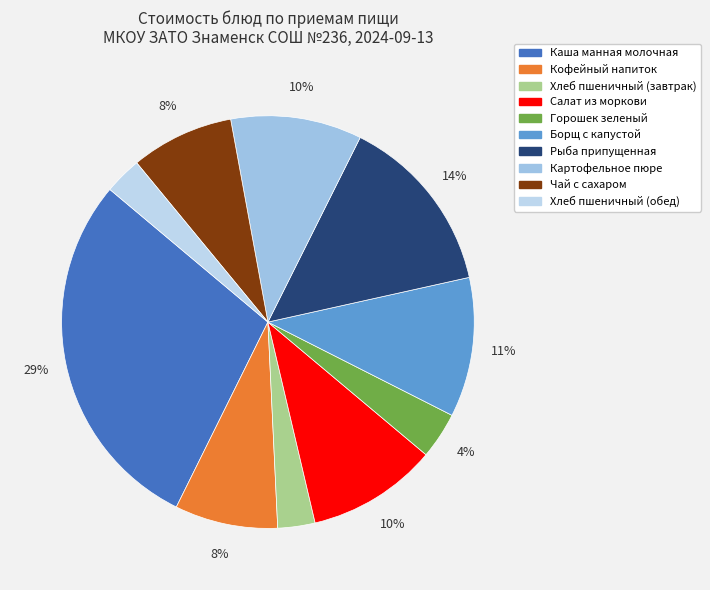

What is the ratio of the value at Хлеб пшеничный (завтрак) to the value at Чай с сахаром?

0.4